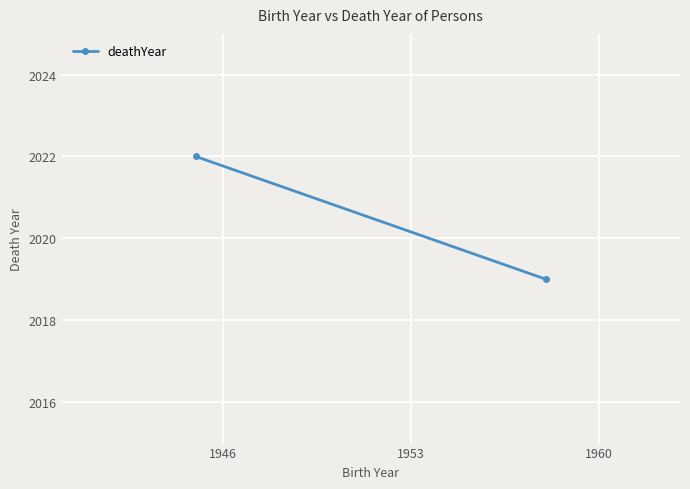

How many values are below 2022?

1